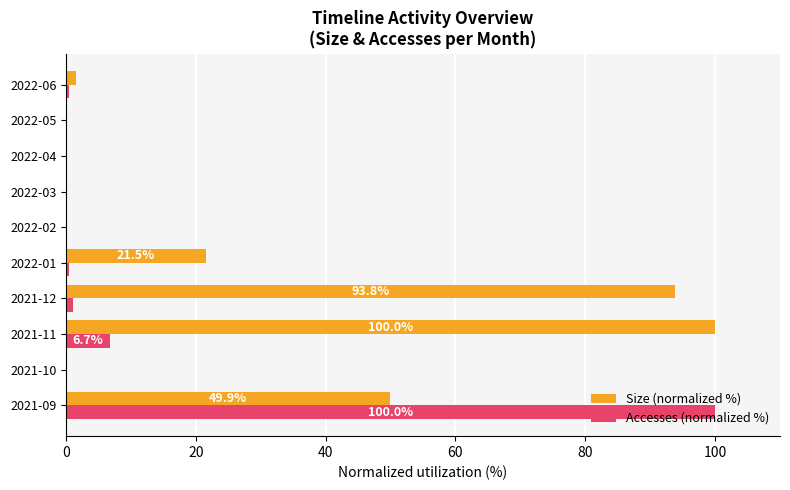

What is the sum of all Accesses (normalized %) values?

108.8